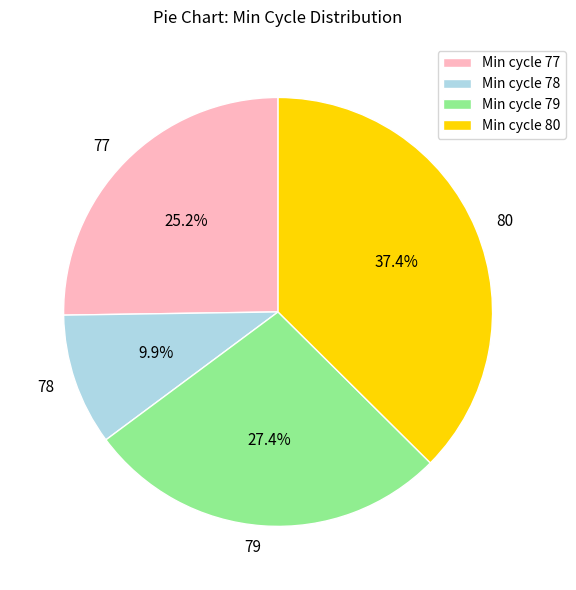

Is there a majority slice in this chart?

No